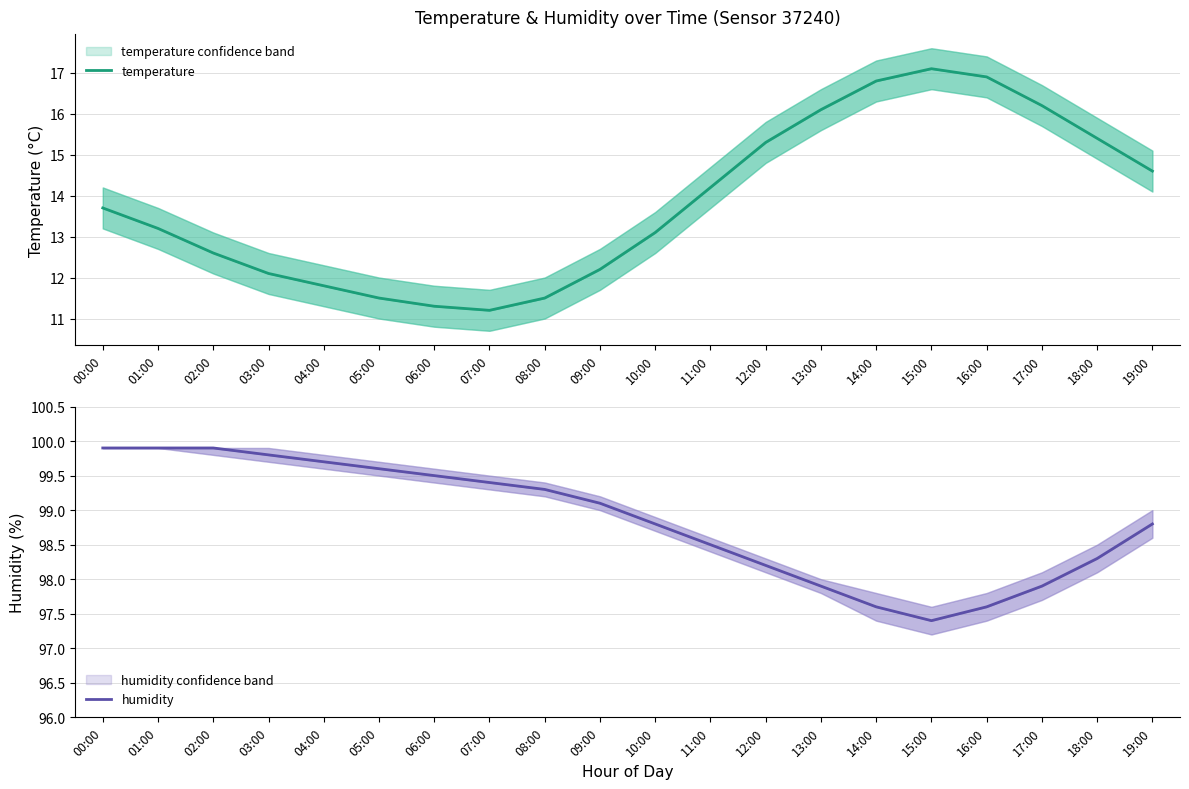

True or false: temperature has a value of 13.7 at 00:00.

True